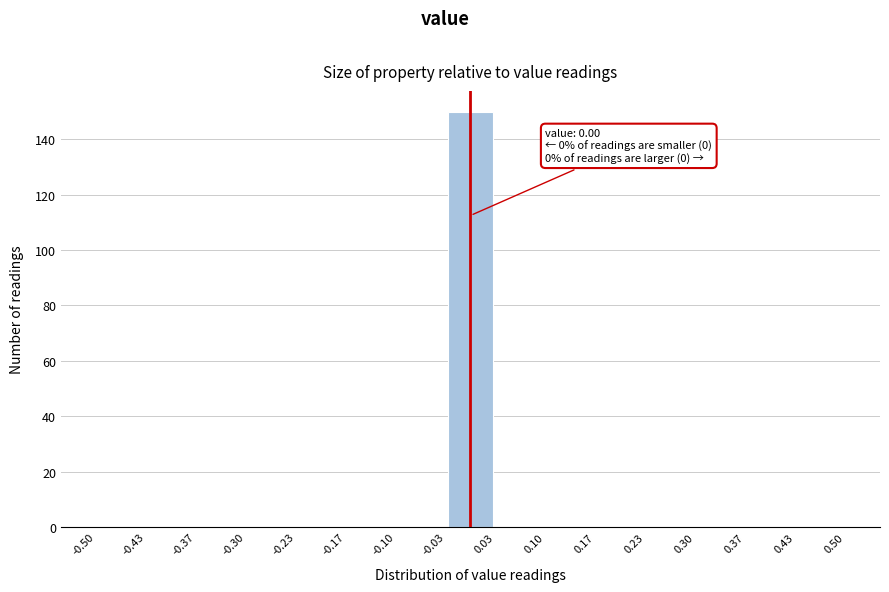

Which range on the x-axis has the tallest bar?

-0.03 to 0.03